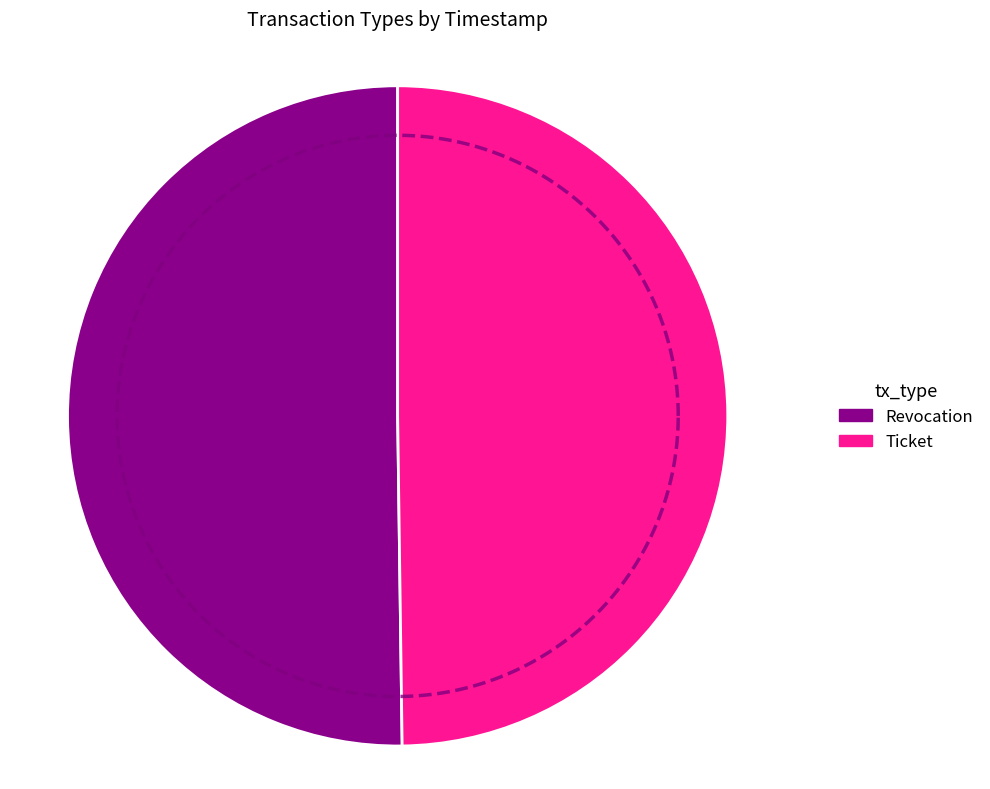

What portion of the pie excludes Revocation?

49.8%